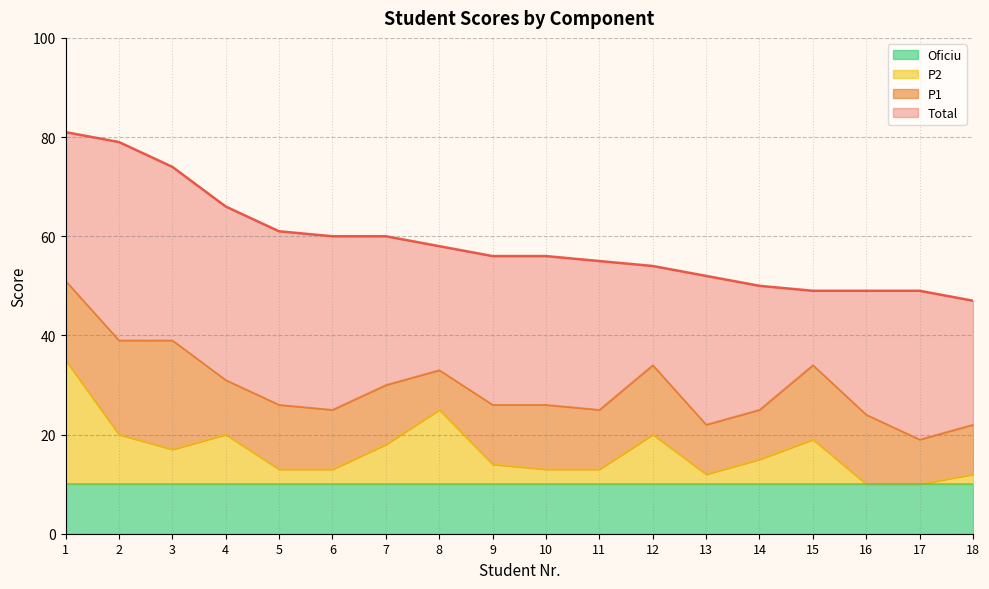

What is the approximate value of P2 at 14, to the nearest 10?

20